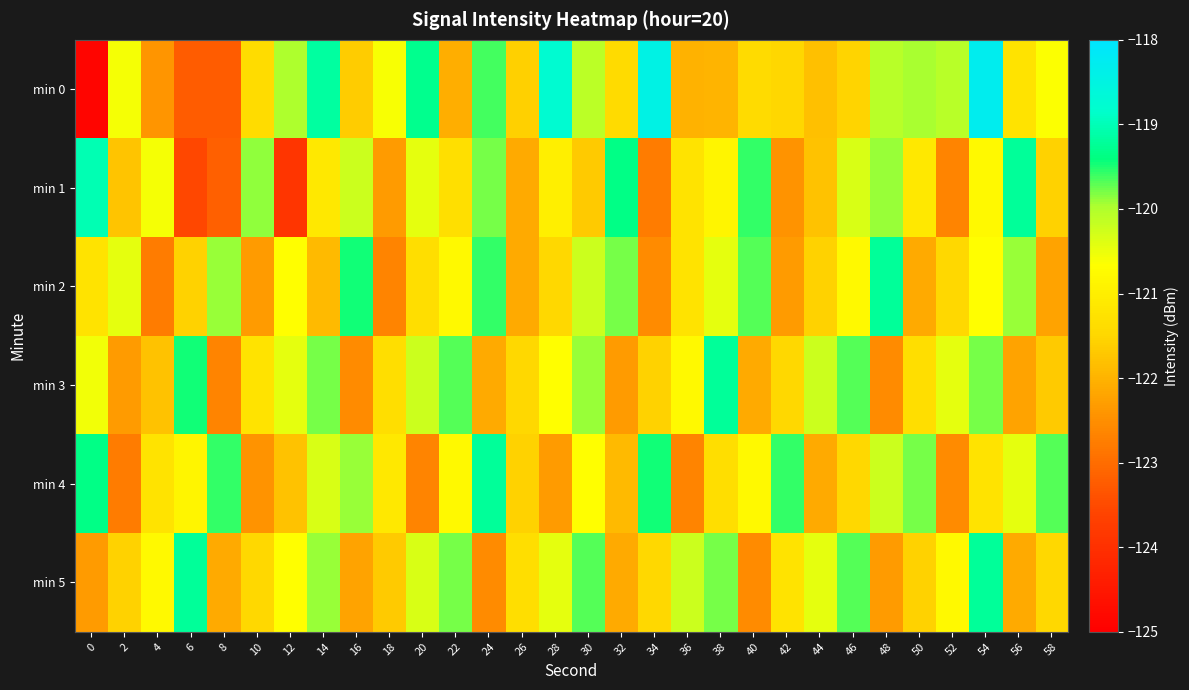

Reading left to right, extract all data points from this chart.

min 0: 0=-124.9	2=-120.6	4=-122.4	6=-123.2	8=-123.2	10=-121.4	12=-120.0	14=-119.2	16=-121.6	18=-120.6	20=-119.3	22=-122.1	24=-119.6	26=-121.6	28=-118.8	30=-120.1	32=-121.4	34=-118.5	36=-122.0	38=-122.0	40=-121.4	42=-121.5	44=-121.8	46=-121.5	48=-120.1	50=-120.0	52=-120.1	54=-118.3	56=-121.2	58=-120.6
min 1: 0=-119.0	2=-121.7	4=-120.6	6=-123.5	8=-123.2	10=-119.9	12=-123.9	14=-121.1	16=-120.2	18=-122.3	20=-120.5	22=-121.3	24=-119.8	26=-122.1	28=-121.0	30=-121.7	32=-119.3	34=-122.8	36=-121.2	38=-120.9	40=-119.6	42=-122.5	44=-121.8	46=-120.3	48=-119.9	50=-121.1	52=-122.7	54=-120.8	56=-119.2	58=-121.6
min 2: 0=-121.2	2=-120.5	4=-122.8	6=-121.6	8=-119.9	10=-122.3	12=-120.7	14=-121.9	16=-119.5	18=-122.7	20=-121.3	22=-120.8	24=-119.6	26=-122.1	28=-121.5	30=-120.2	32=-119.8	34=-122.6	36=-121.2	38=-120.5	40=-119.7	42=-122.3	44=-121.6	46=-120.8	48=-119.2	50=-122.1	52=-121.5	54=-120.7	56=-119.9	58=-122.2
min 3: 0=-120.6	2=-122.3	4=-121.8	6=-119.5	8=-122.7	10=-121.2	12=-120.5	14=-119.8	16=-122.6	18=-121.3	20=-120.2	22=-119.7	24=-122.1	26=-121.5	28=-120.7	30=-119.9	32=-122.3	34=-121.6	36=-120.8	38=-119.2	40=-122.1	42=-121.5	44=-120.2	46=-119.7	48=-122.6	50=-121.3	52=-120.5	54=-119.8	56=-122.2	58=-121.7
min 4: 0=-119.3	2=-122.8	4=-121.2	6=-120.9	8=-119.6	10=-122.5	12=-121.8	14=-120.3	16=-119.9	18=-121.1	20=-122.7	22=-120.8	24=-119.2	26=-121.6	28=-122.3	30=-120.7	32=-121.9	34=-119.5	36=-122.7	38=-121.3	40=-120.8	42=-119.6	44=-122.1	46=-121.5	48=-120.2	50=-119.8	52=-122.6	54=-121.2	56=-120.5	58=-119.7
min 5: 0=-122.3	2=-121.6	4=-120.8	6=-119.2	8=-122.1	10=-121.5	12=-120.7	14=-119.9	16=-122.2	18=-121.7	20=-120.3	22=-119.8	24=-122.6	26=-121.3	28=-120.5	30=-119.7	32=-122.1	34=-121.5	36=-120.2	38=-119.8	40=-122.6	42=-121.2	44=-120.5	46=-119.7	48=-122.3	50=-121.6	52=-120.8	54=-119.2	56=-122.1	58=-121.5